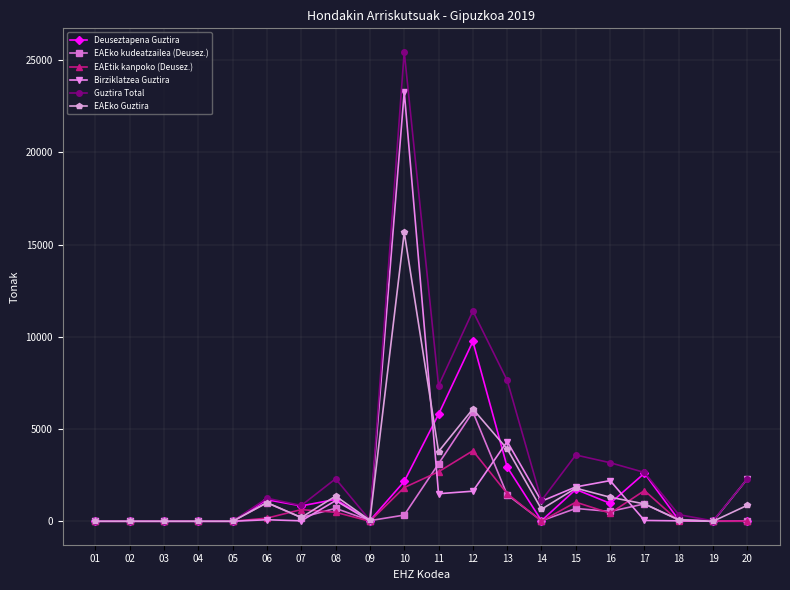

The value of Deuseztapena Guztira at 05 is 0.0. True or false?

True